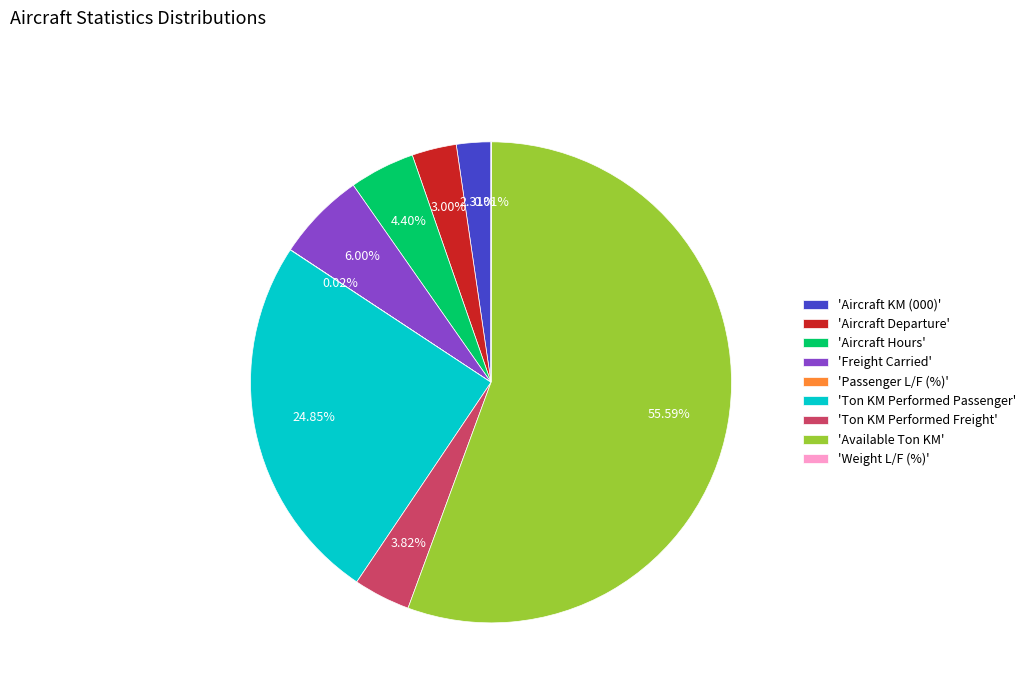

Combined, do 'Freight Carried' and 'Ton KM Performed Freight' account for over 50%?

No